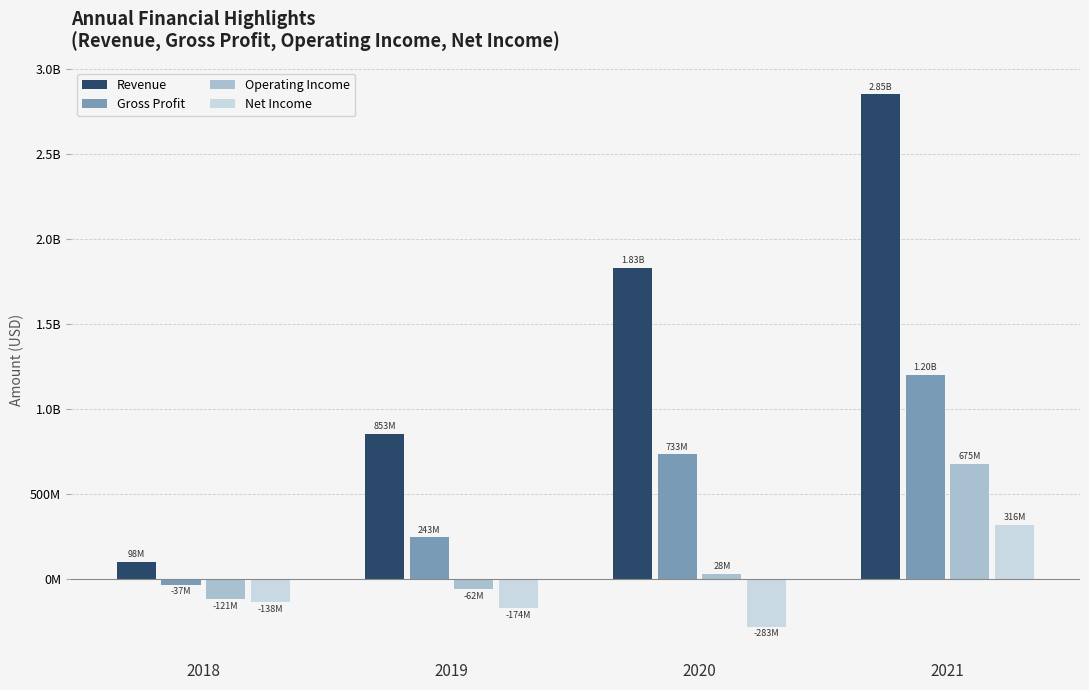

Reading left to right, what are all the values shown in this chart?

Revenue: 2018=98484000	2019=853010000	2020=1831077000	2021=2852277000
Gross Profit: 2018=-36776000	2019=242789000	2020=732781000	2021=1199613000
Operating Income: 2018=-121446000	2019=-62054000	2020=28228000	2021=675145000
Net Income: 2018=-138161000	2019=-174443000	2020=-283345000	2021=316420000